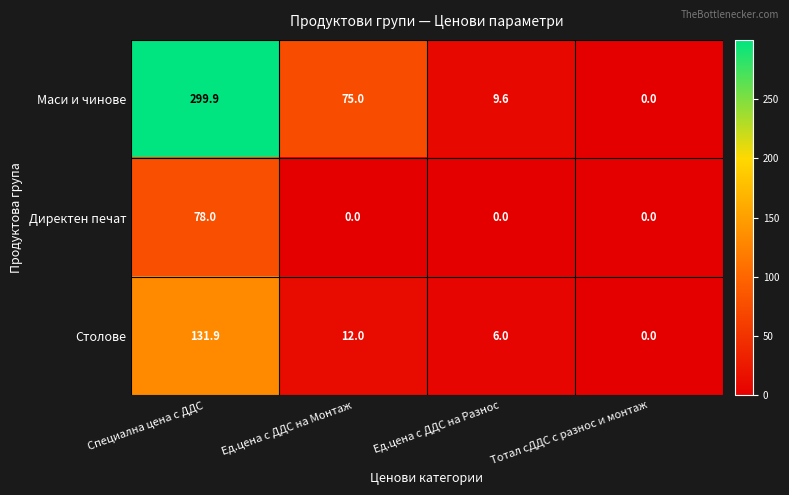

What is the difference between the Маси и чинове values at Специална цена с ДДС and Ед.цена с ДДС на Монтаж?

224.9